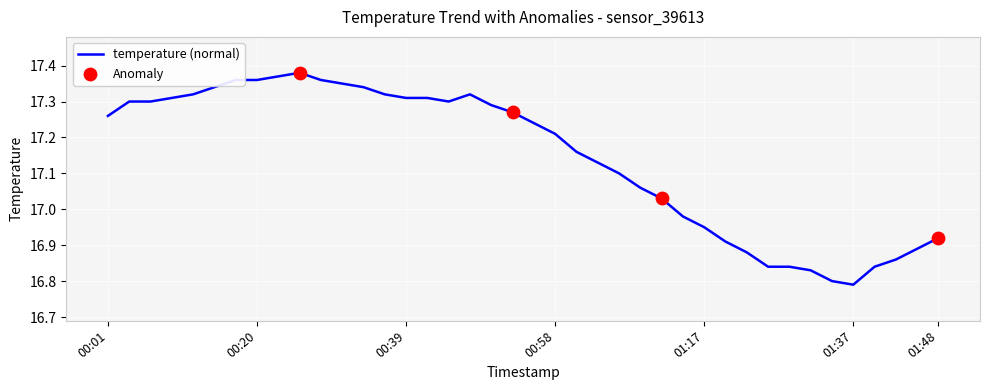

What is the difference between the maximum and minimum values?

0.6